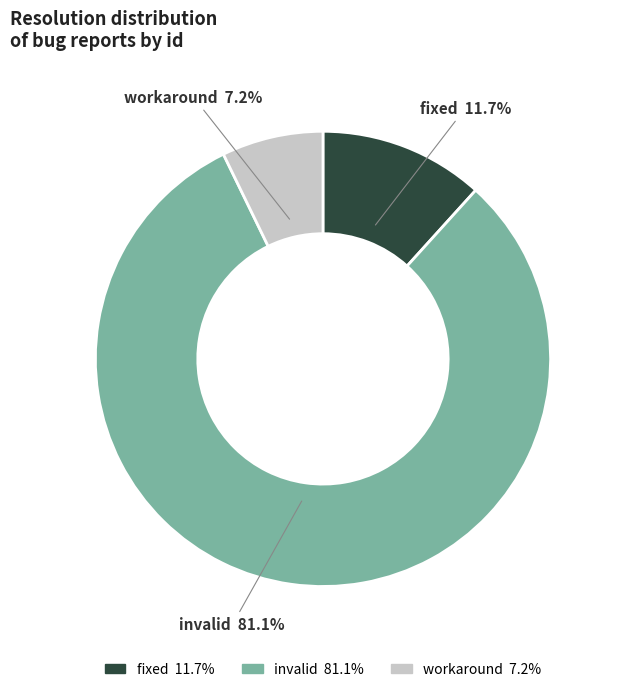

What is the majority slice?

invalid